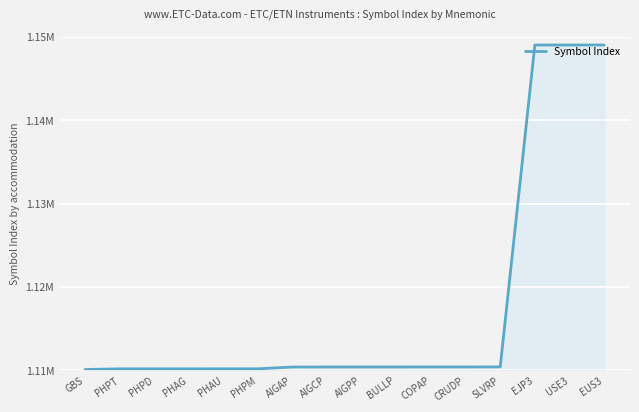

Is this an area chart (filled region under the line)?

Yes